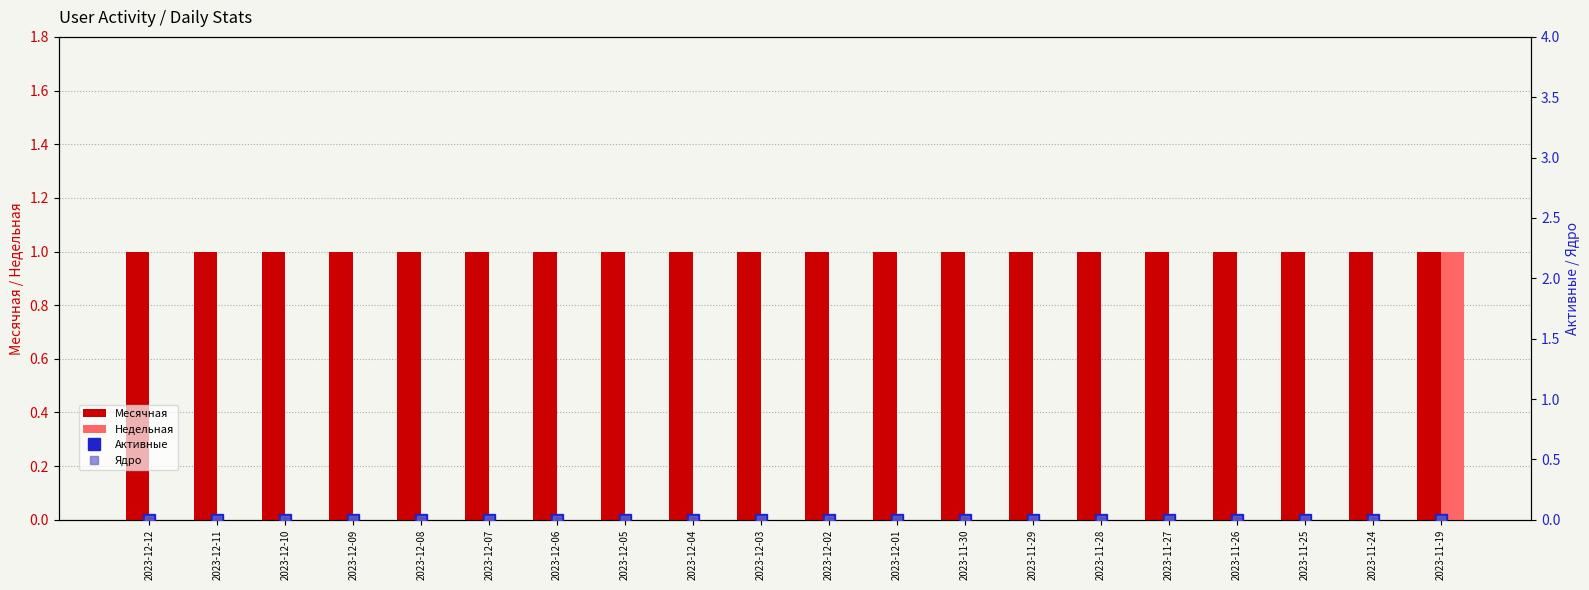

What is the lowest value of the Месячная series?

1